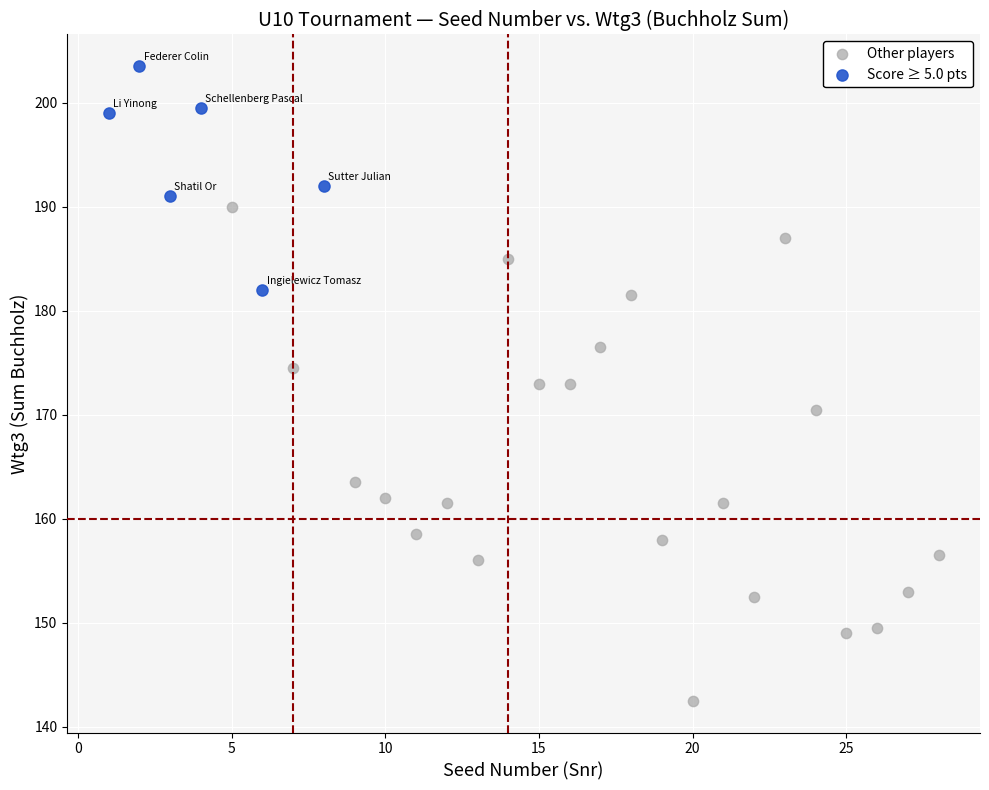

Which series reaches the minimum Y coordinate?

Other players